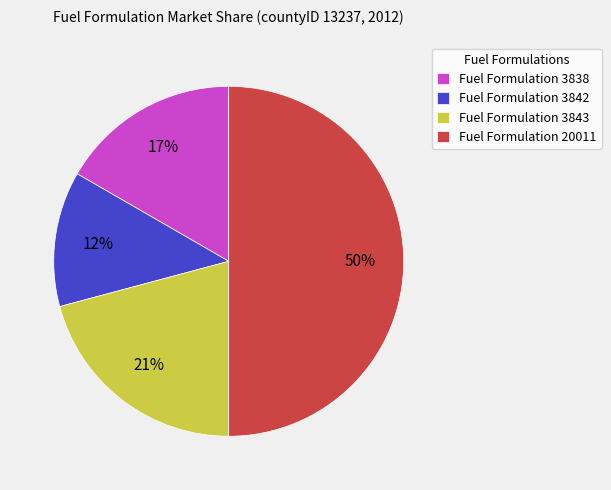

To the nearest percent, what portion does Fuel Formulation 3838 represent?

17%